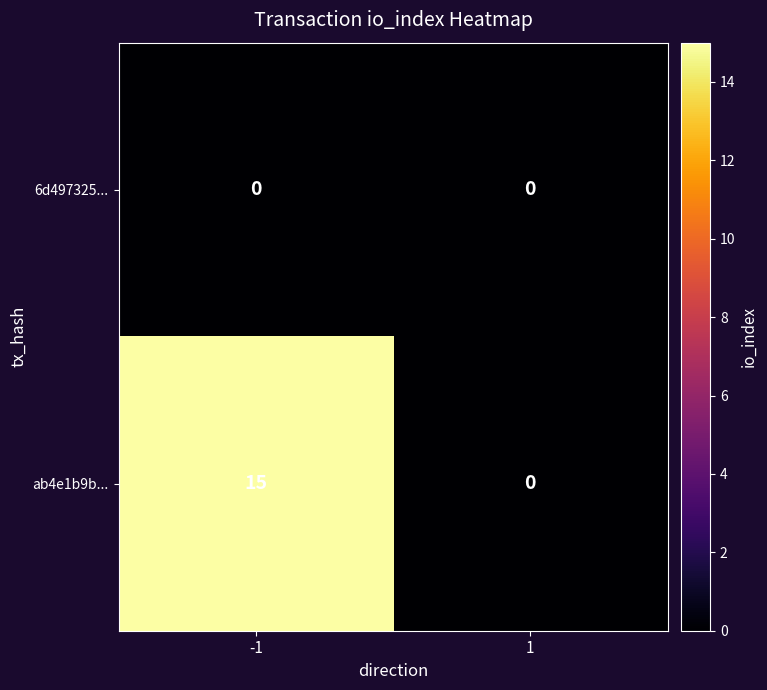

What is the average value of the ab4e1b9b... series?

8